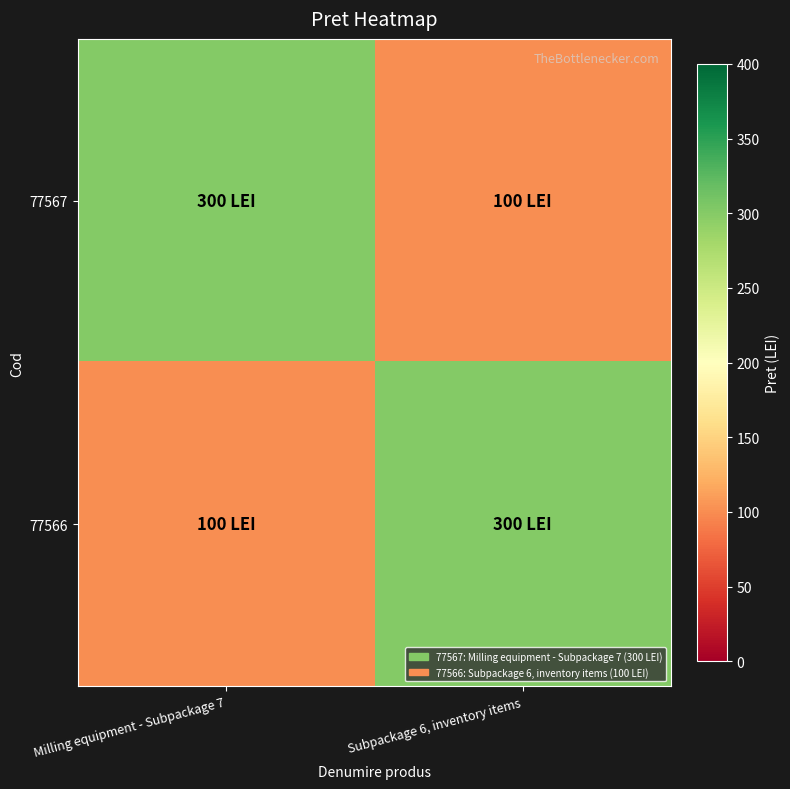

Rank the series at Subpackage 6, inventory items from lowest to highest value.

77567, 77566